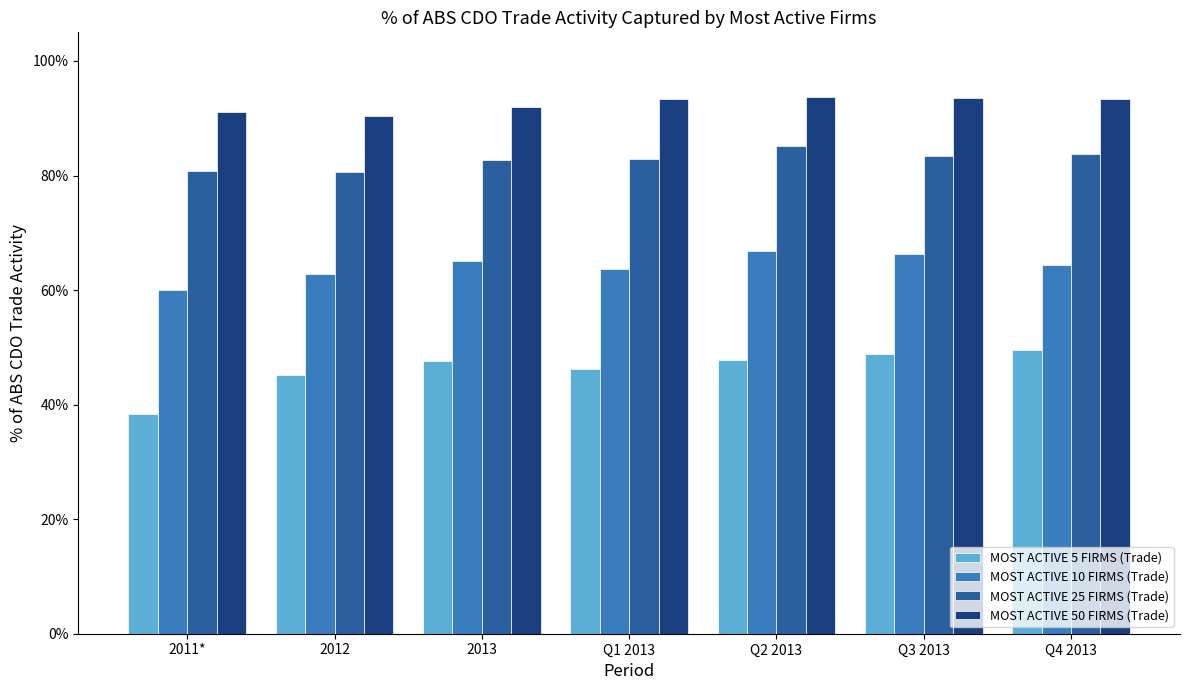

What are all the series names shown in the legend?

MOST ACTIVE 5 FIRMS (Trade), MOST ACTIVE 10 FIRMS (Trade), MOST ACTIVE 25 FIRMS (Trade), MOST ACTIVE 50 FIRMS (Trade)